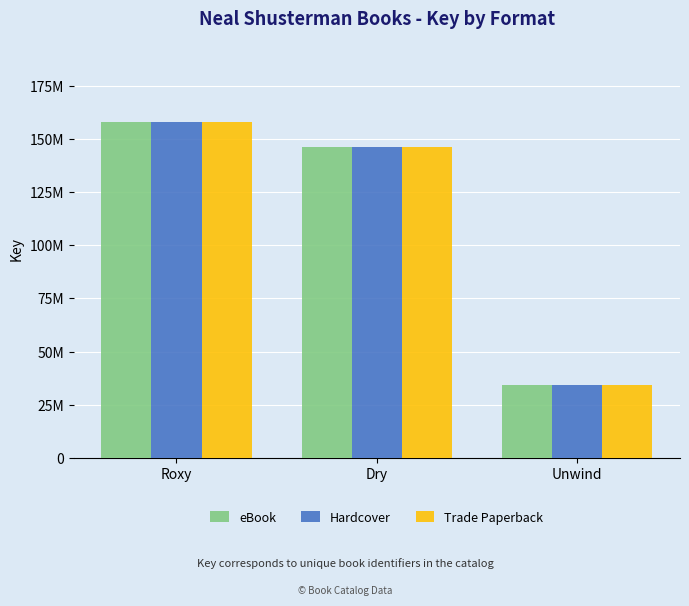

Does the chart contain stacked bars?

No